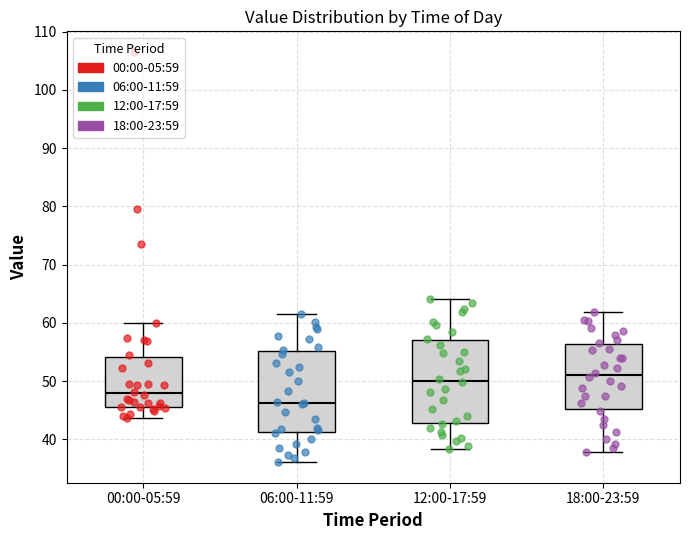

Which box has the lowest median line?

06:00-11:59